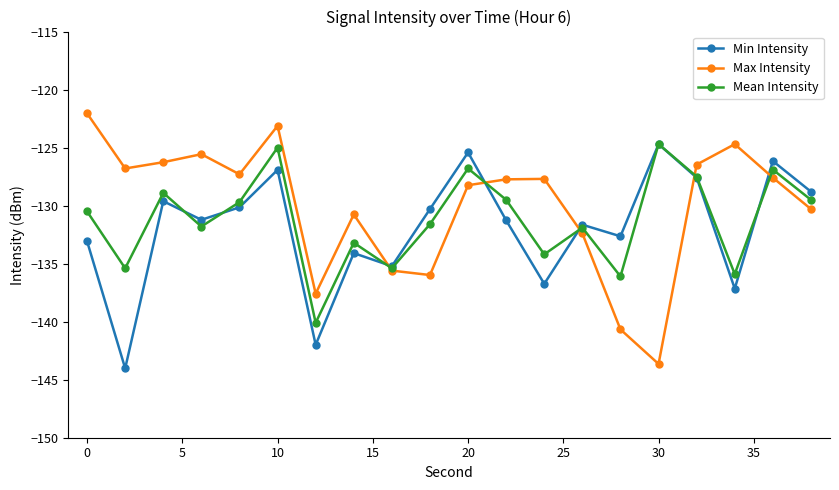

True or false: Mean Intensity has more than 2 interior local peaks.

True